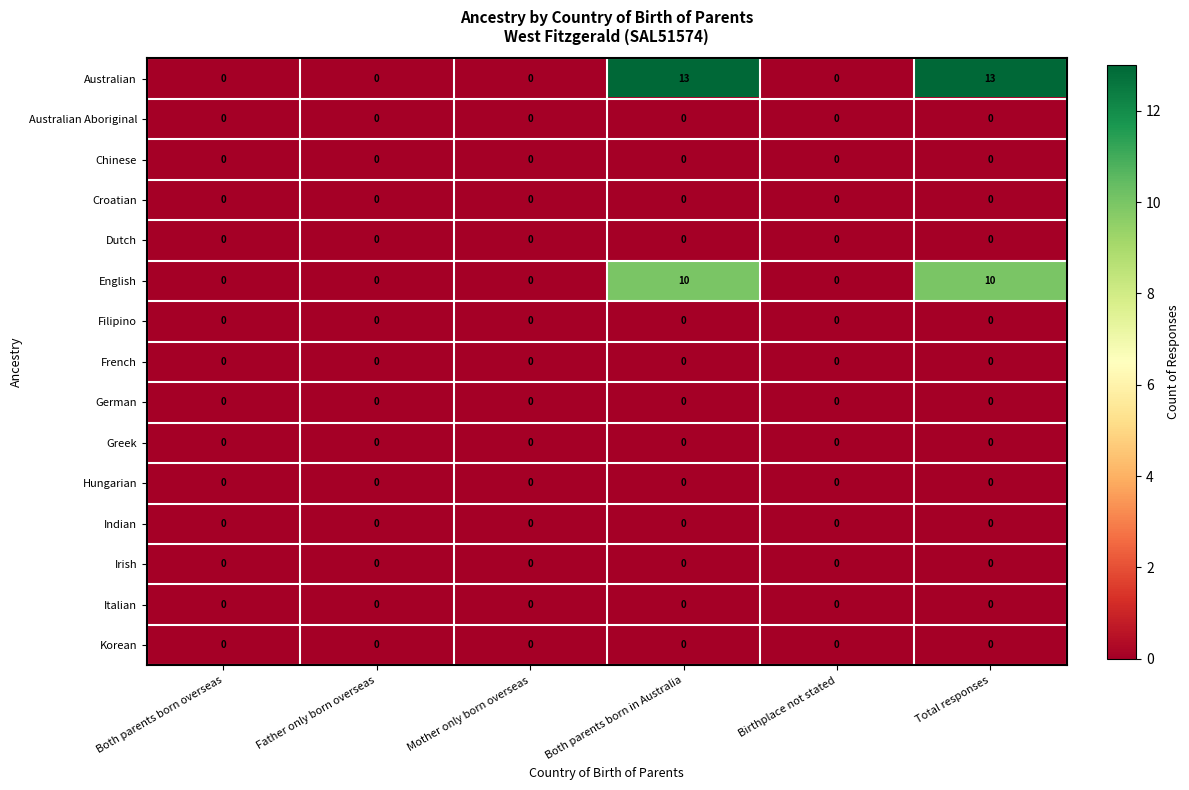

What is the greatest value displayed?

13